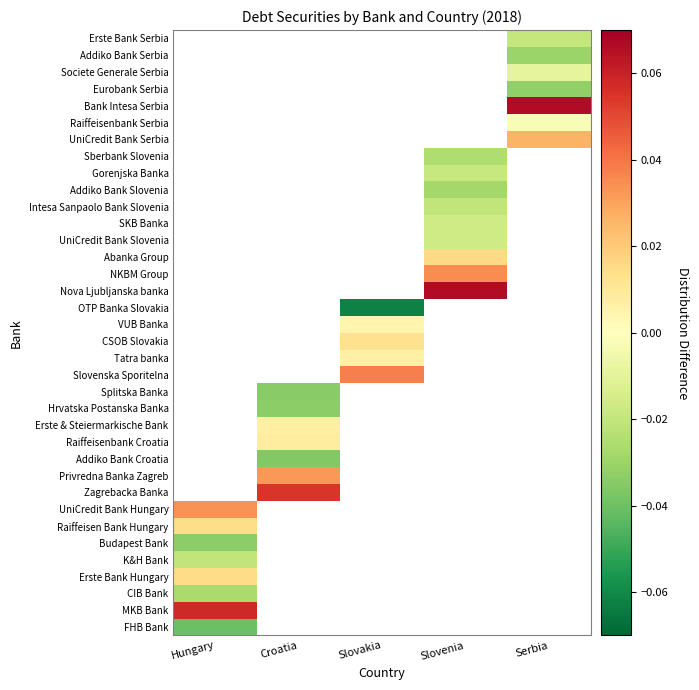

Count the number of data series in this chart.

36